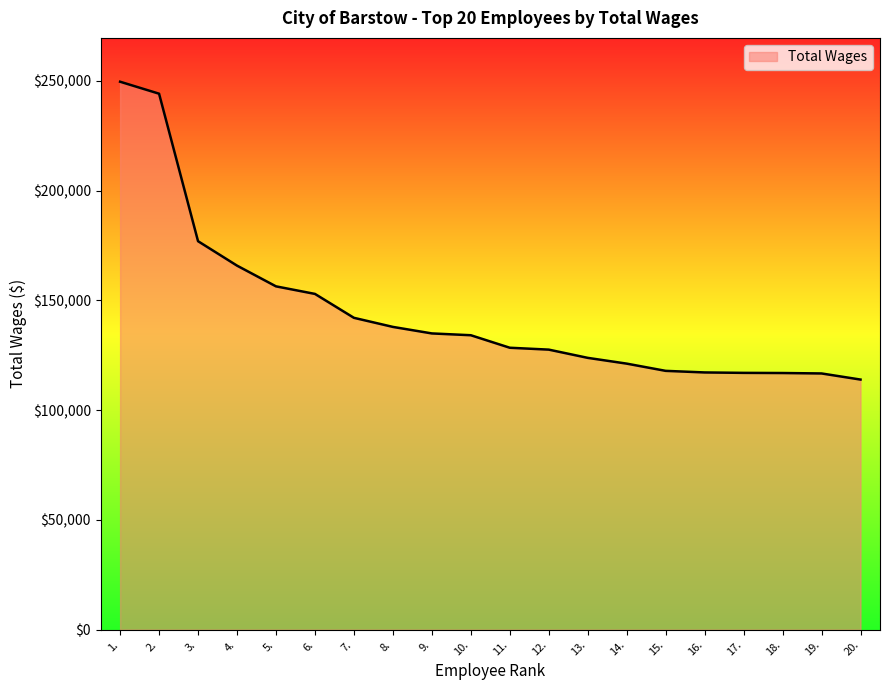

What is the maximum value shown in the chart?

249601